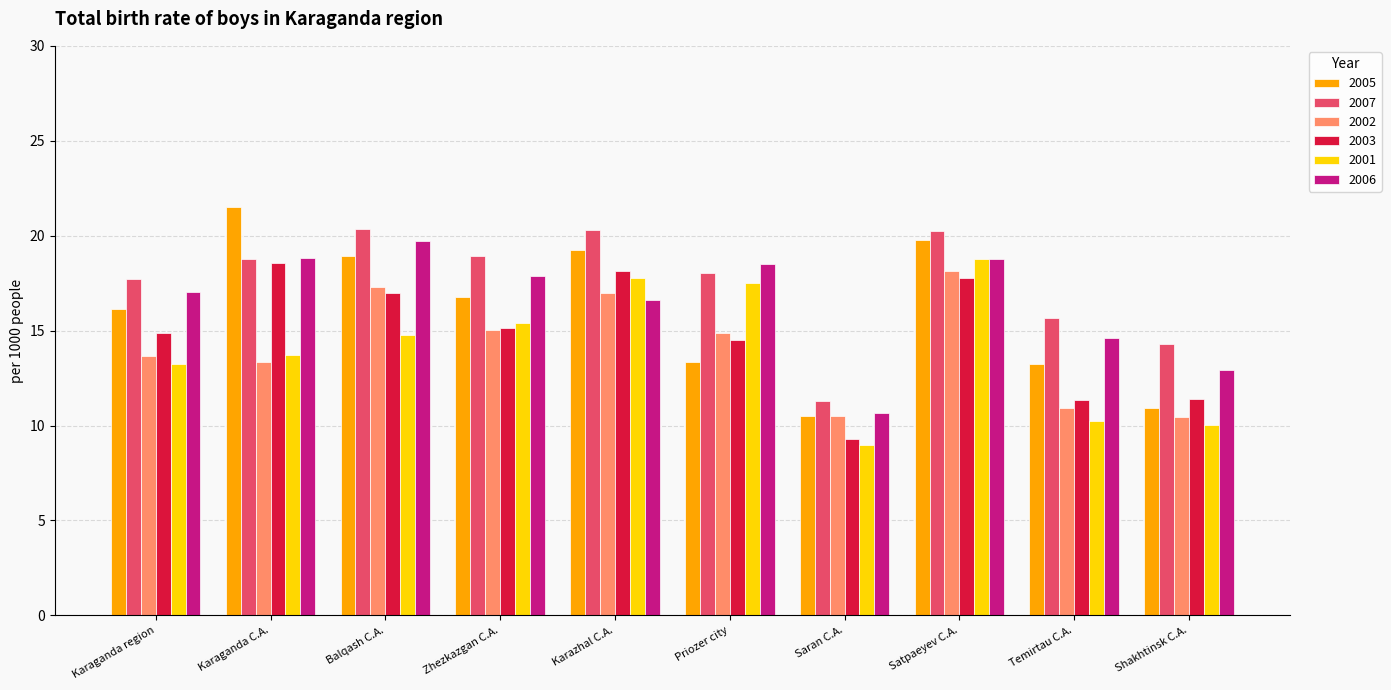

Which category has the highest value in the 2001 series?

Satpaeyev C.A.